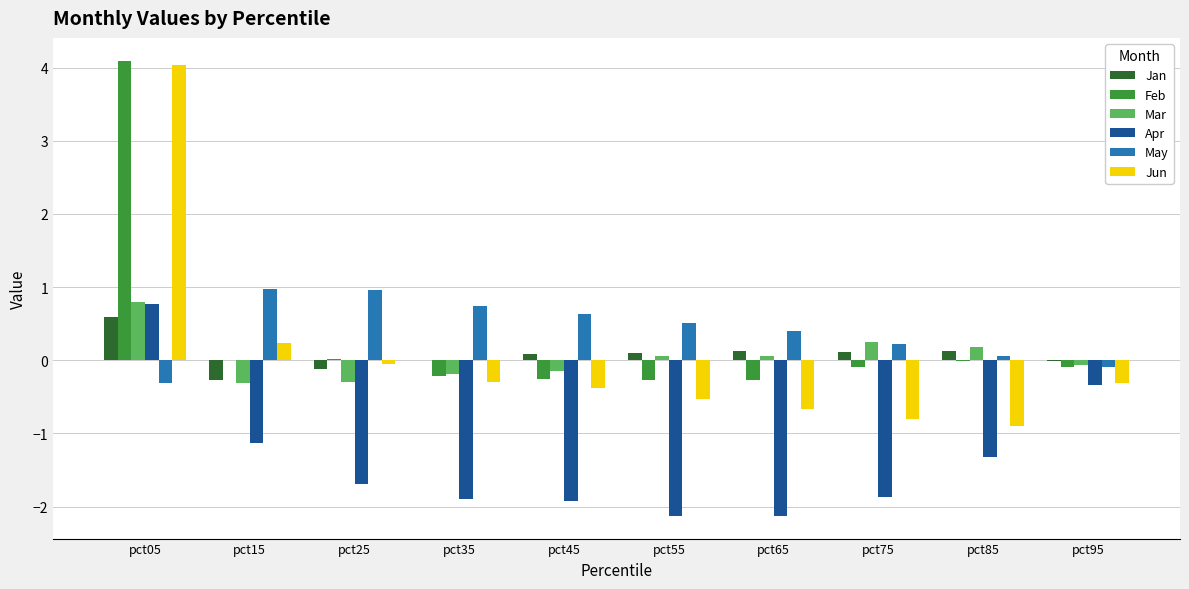

What are all the series names shown in the legend?

Jan, Feb, Mar, Apr, May, Jun